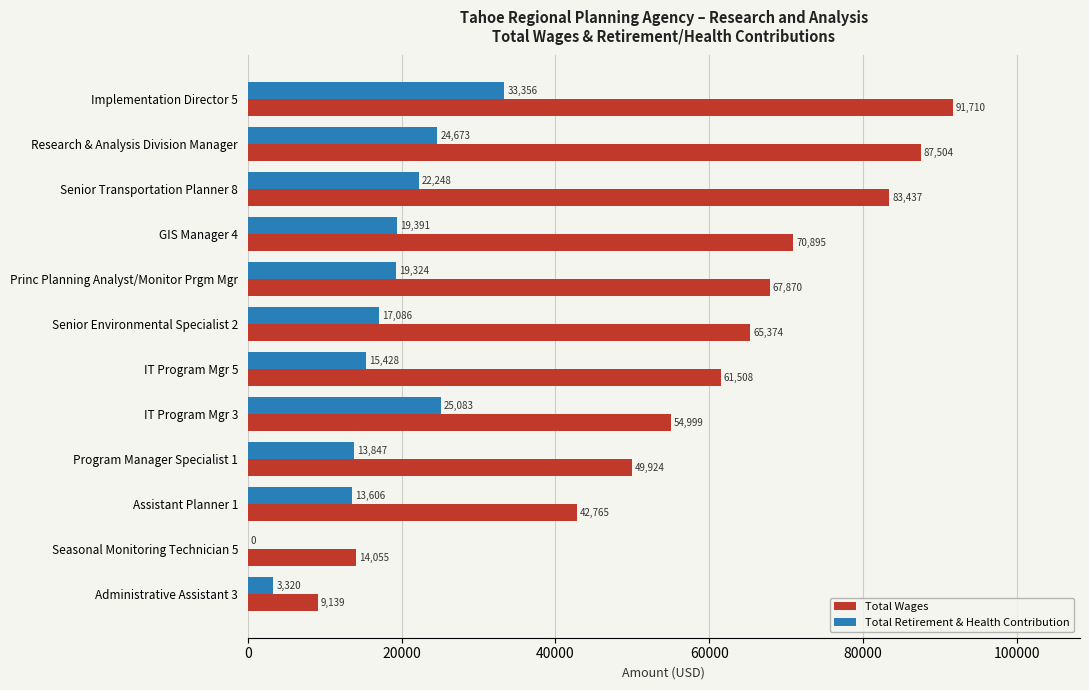

The Total Wages series shows 16725 at Senior Transportation Planner 8. True or false?

False